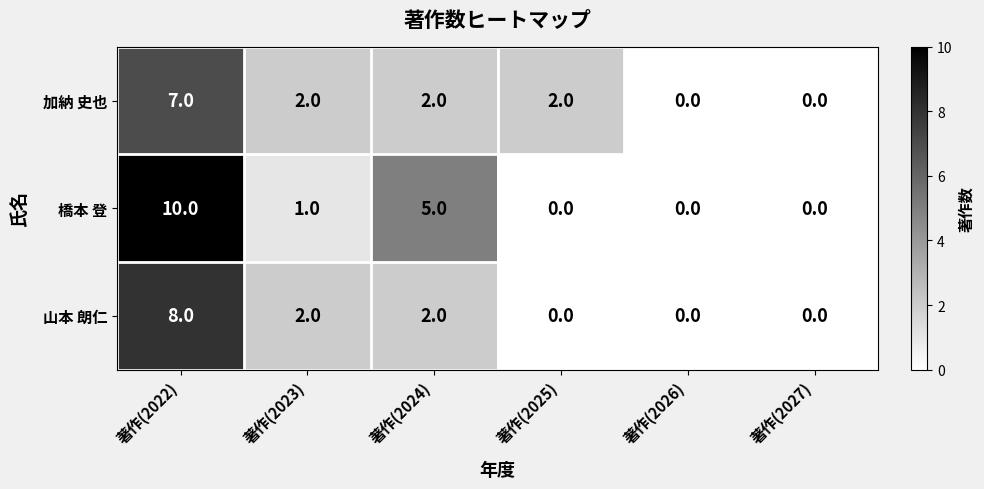

At which label does 山本 朗仁 first exceed 2?

著作(2022)